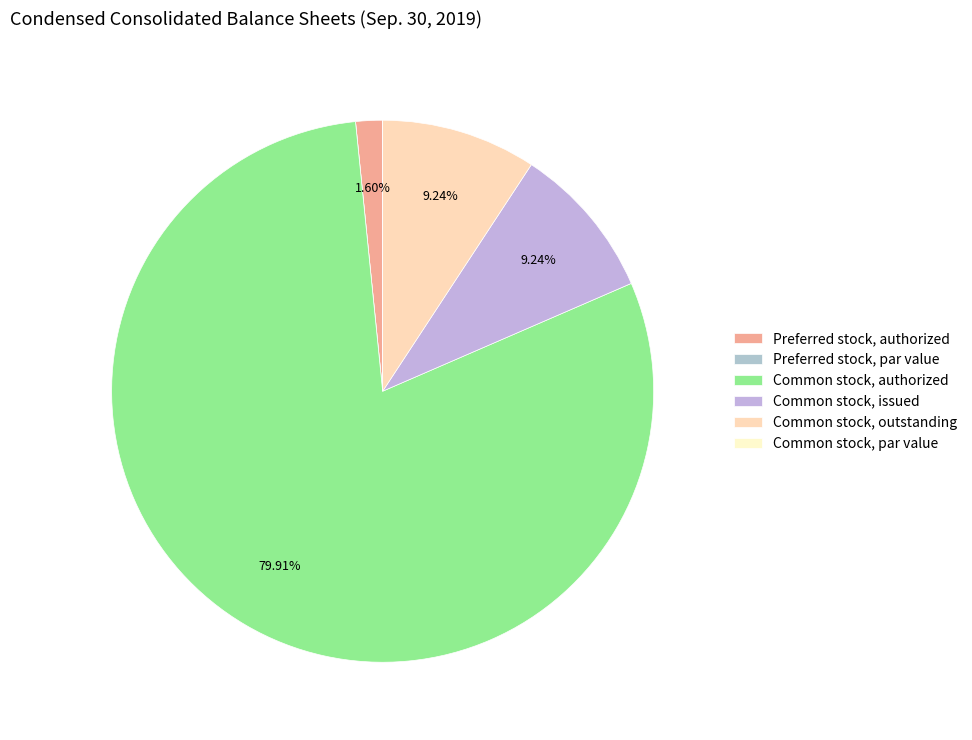

Which slice is the smallest?

Preferred stock, par value